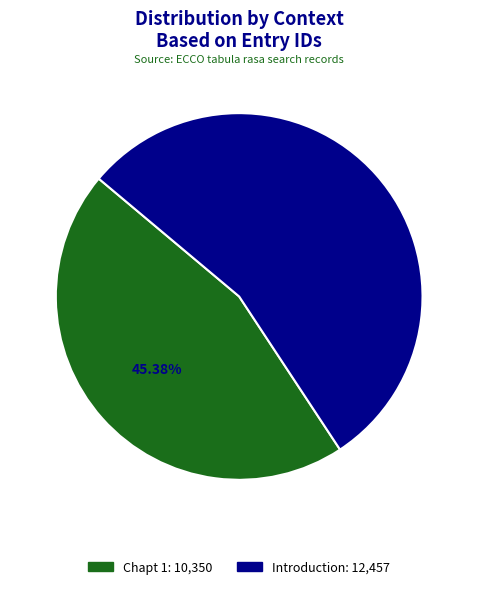

What is the smallest slice in the pie chart?

Chapt 1